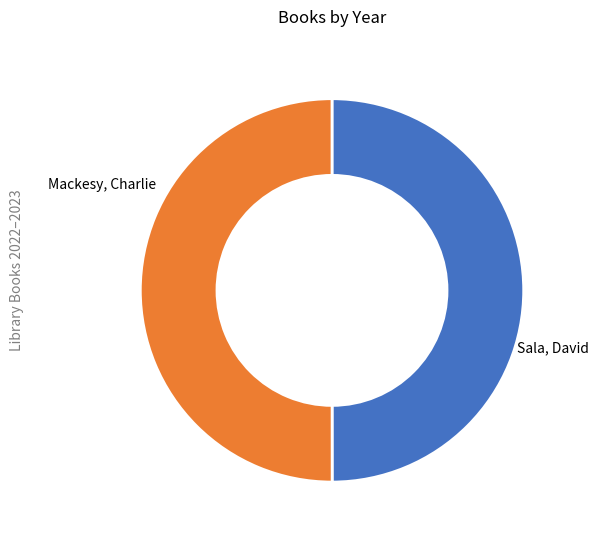

True or false: Mackesy, Charlie accounts for 50% of the total.

True